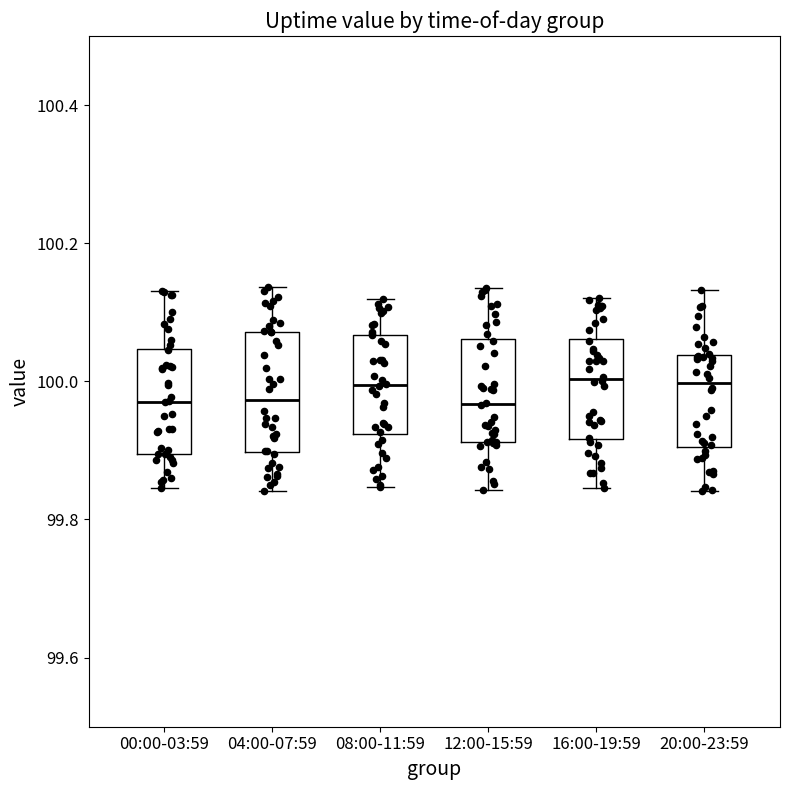

Reading left to right, transcribe this box plot: for each box, give where its median line is, the range the box spans, and where its two whiskers end, as read against the y-axis. The values are not printed on the chart, so give them approximately, as read against the axis.

00:00-03:59: median 99.98, box 99.90 to 100.04, whiskers 99.84 to 100.14
04:00-07:59: median 99.98, box 99.90 to 100.08, whiskers 99.84 to 100.14
08:00-11:59: median 100.00, box 99.92 to 100.06, whiskers 99.84 to 100.12
12:00-15:59: median 99.96, box 99.92 to 100.06, whiskers 99.84 to 100.14
16:00-19:59: median 100.00, box 99.92 to 100.06, whiskers 99.84 to 100.12
20:00-23:59: median 100.00, box 99.90 to 100.04, whiskers 99.84 to 100.14